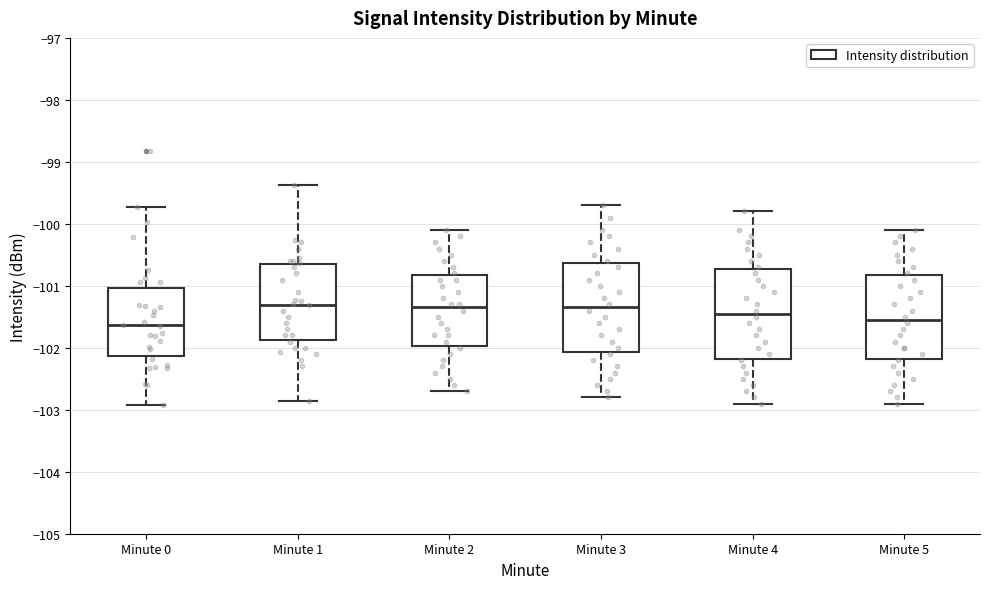

Reading left to right, read every box against the y-axis: the position of its median line, the range the box covers, and the ends of its whiskers. The values are not printed on the chart, so give them approximately, as read against the axis.

Minute 0: median -101.6, box -102.1 to -101.0, whiskers -102.9 to -99.7
Minute 1: median -101.3, box -101.9 to -100.7, whiskers -102.9 to -99.4
Minute 2: median -101.3, box -102.0 to -100.8, whiskers -102.7 to -100.1
Minute 3: median -101.3, box -102.1 to -100.6, whiskers -102.8 to -99.7
Minute 4: median -101.4, box -102.2 to -100.7, whiskers -102.9 to -99.8
Minute 5: median -101.5, box -102.2 to -100.8, whiskers -102.9 to -100.1